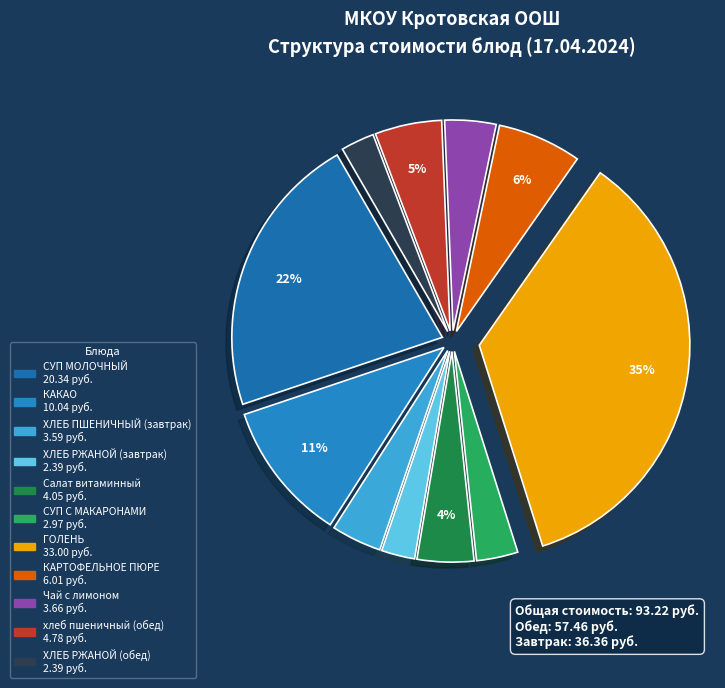

What percentage do ХЛЕБ РЖАНОЙ (обед) and Чай с лимоном together represent?

6.5%